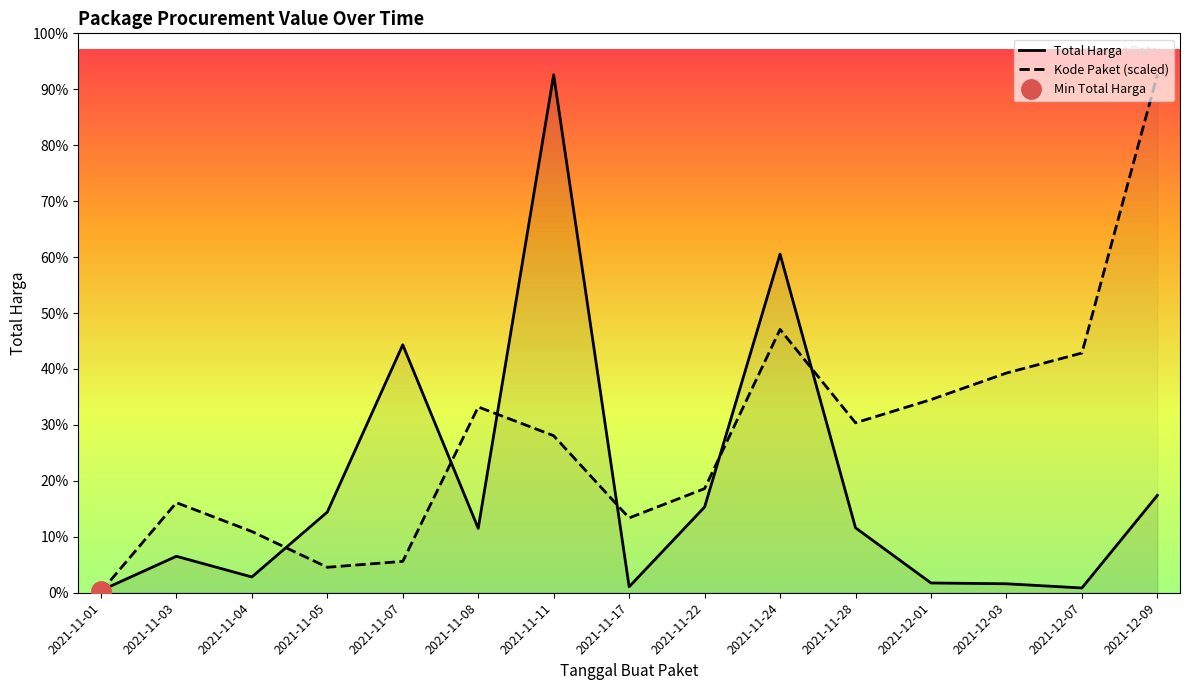

At which label is Total Harga closest to 1495875370?

2021-11-07